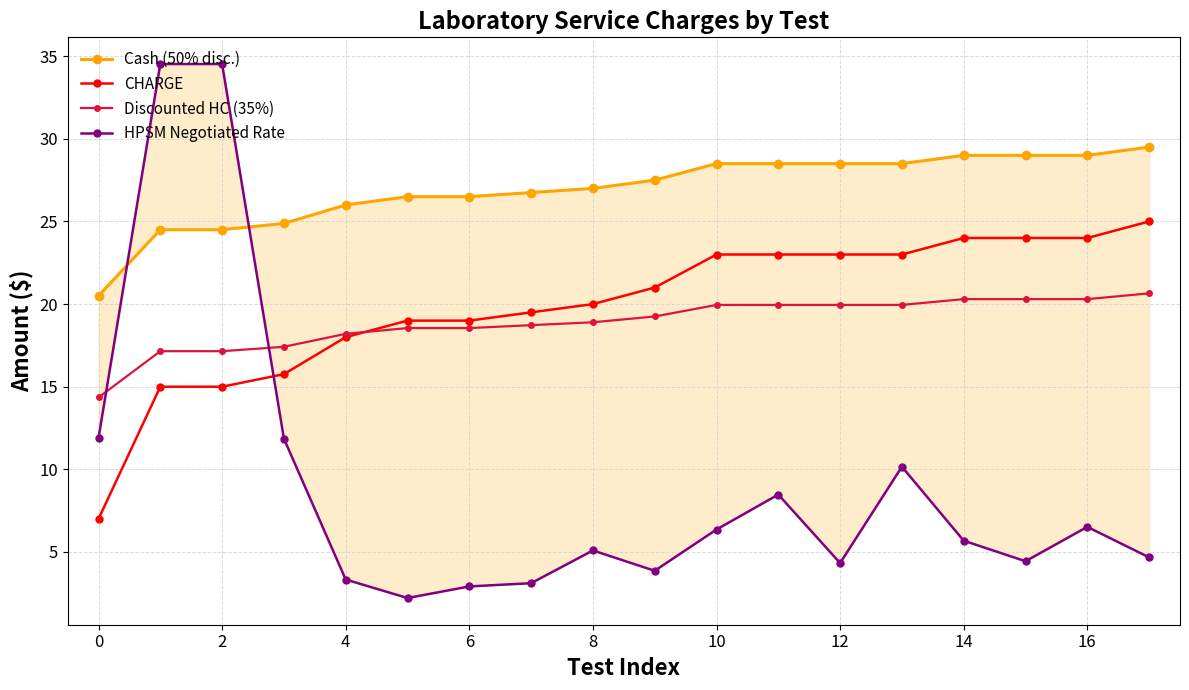

At how many categories does at least one series exceed 6?

18